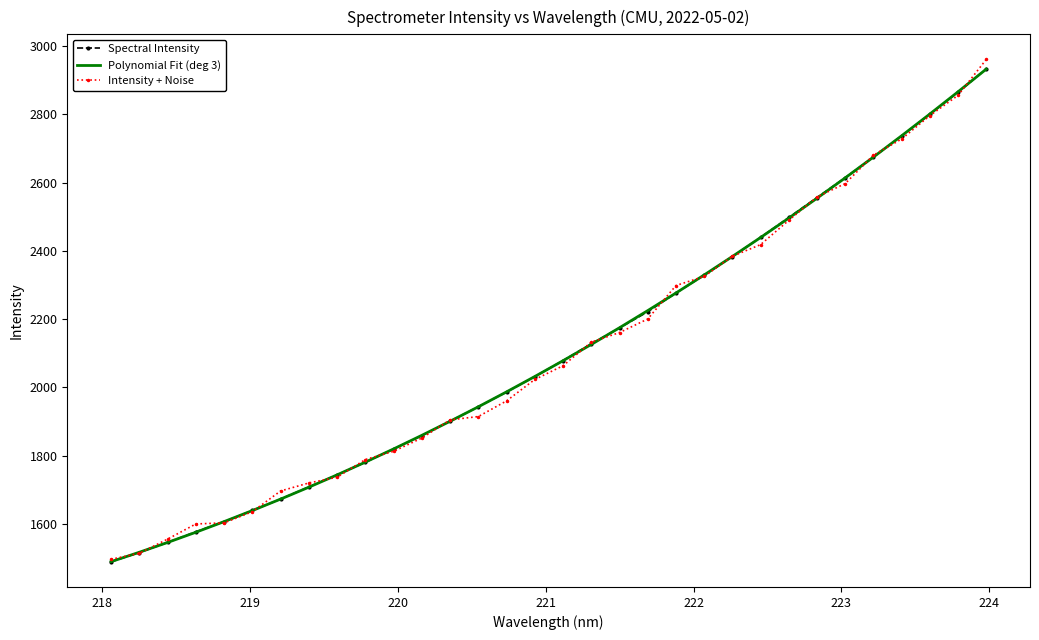

After their last crossing, which series has the higher values: Intensity + Noise or Polynomial Fit (deg 3)?

Intensity + Noise